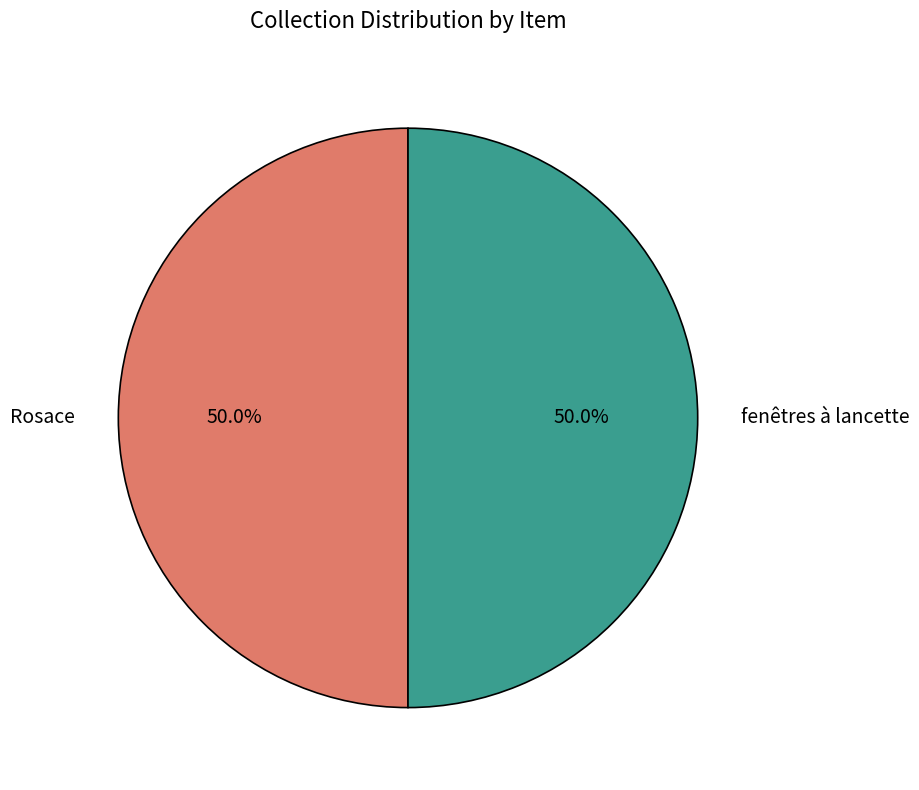

To the nearest percent, what is the combined percentage of fenêtres à lancette and Rosace?

100%